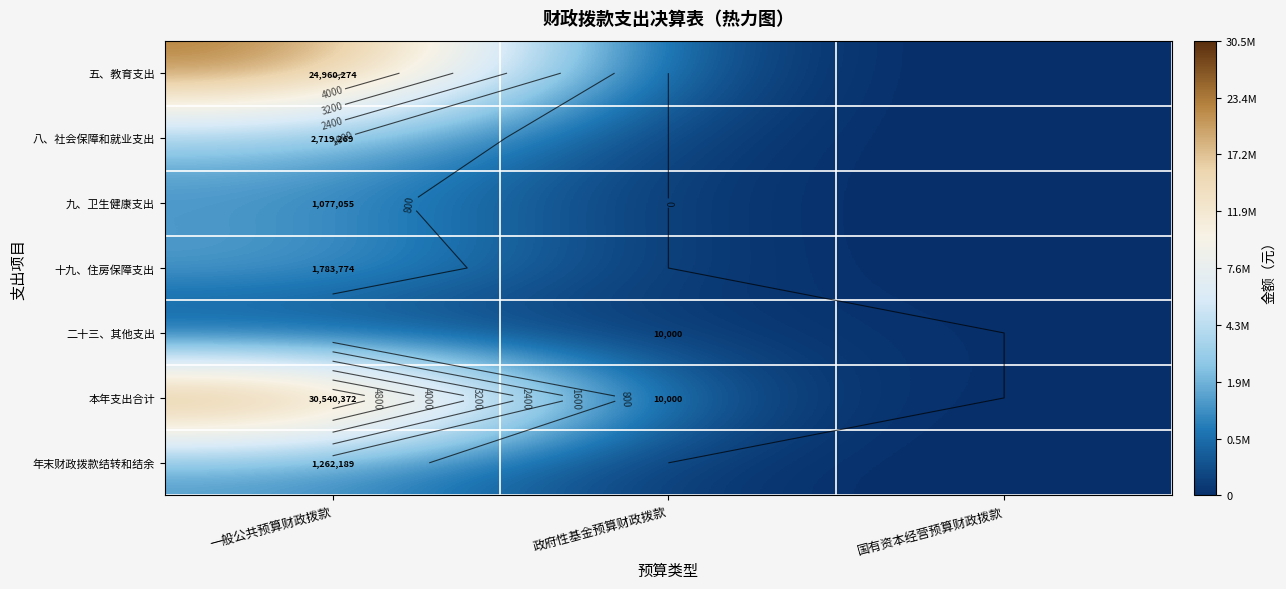

At which label is 十九、住房保障支出 closest to 667?

政府性基金预算财政拨款